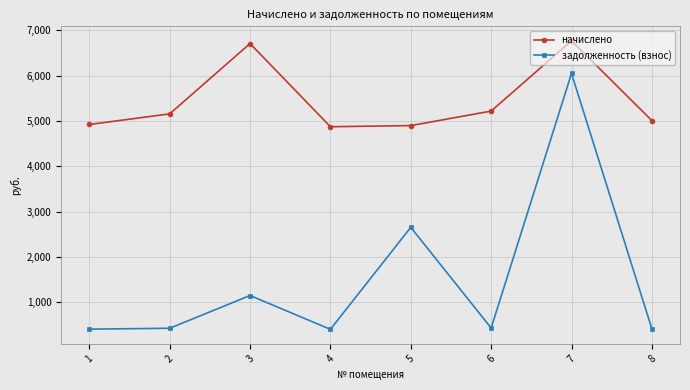

What is the lowest value of the начислено series?

4875.6